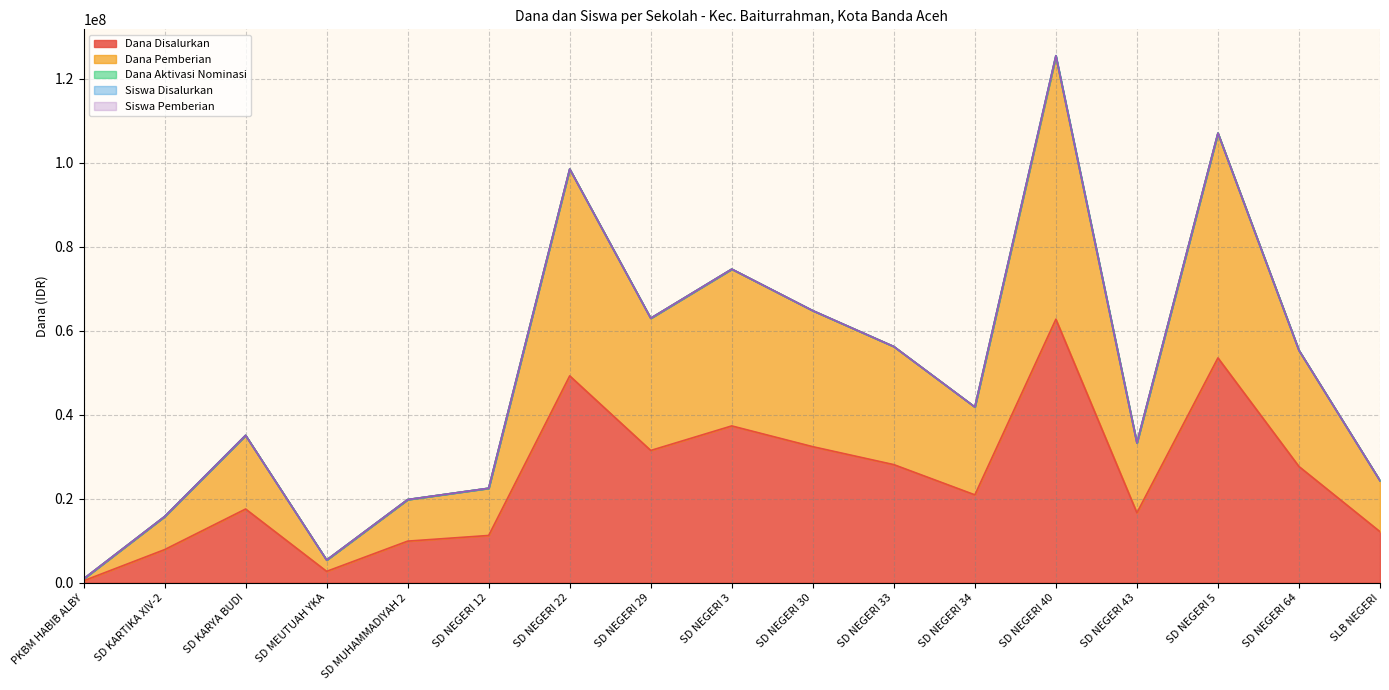

Which category has the lowest value across all series?

PKBM HABIB ALBY